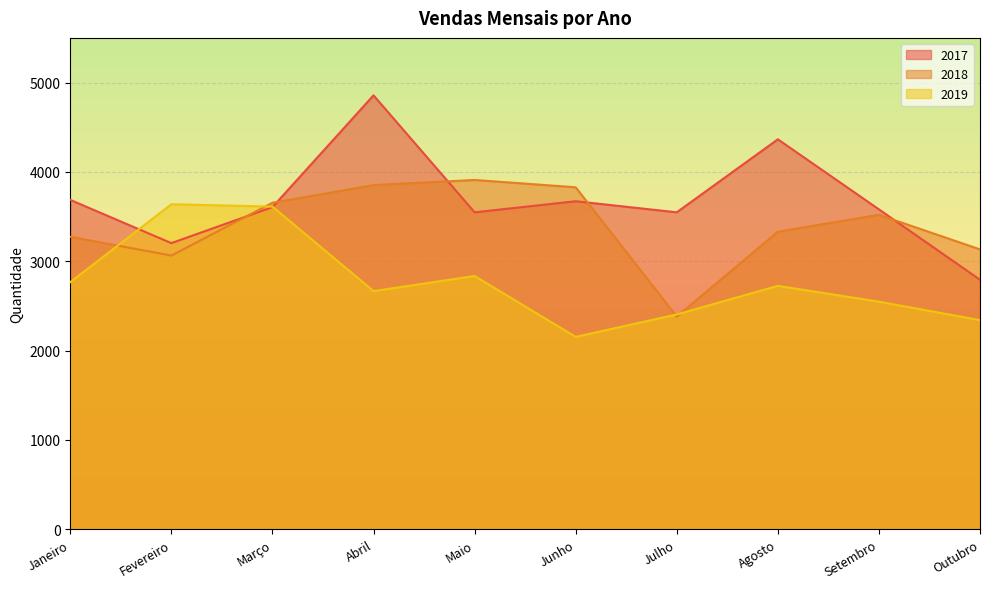

Where is the first local minimum for 2019?

Abril